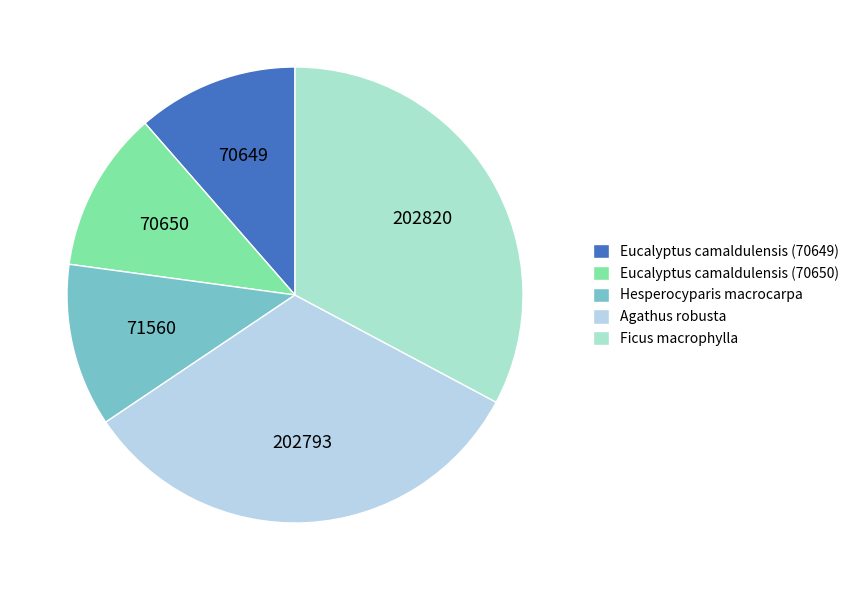

Combined, do Eucalyptus camaldulensis (70650) and Hesperocyparis macrocarpa account for over 50%?

No